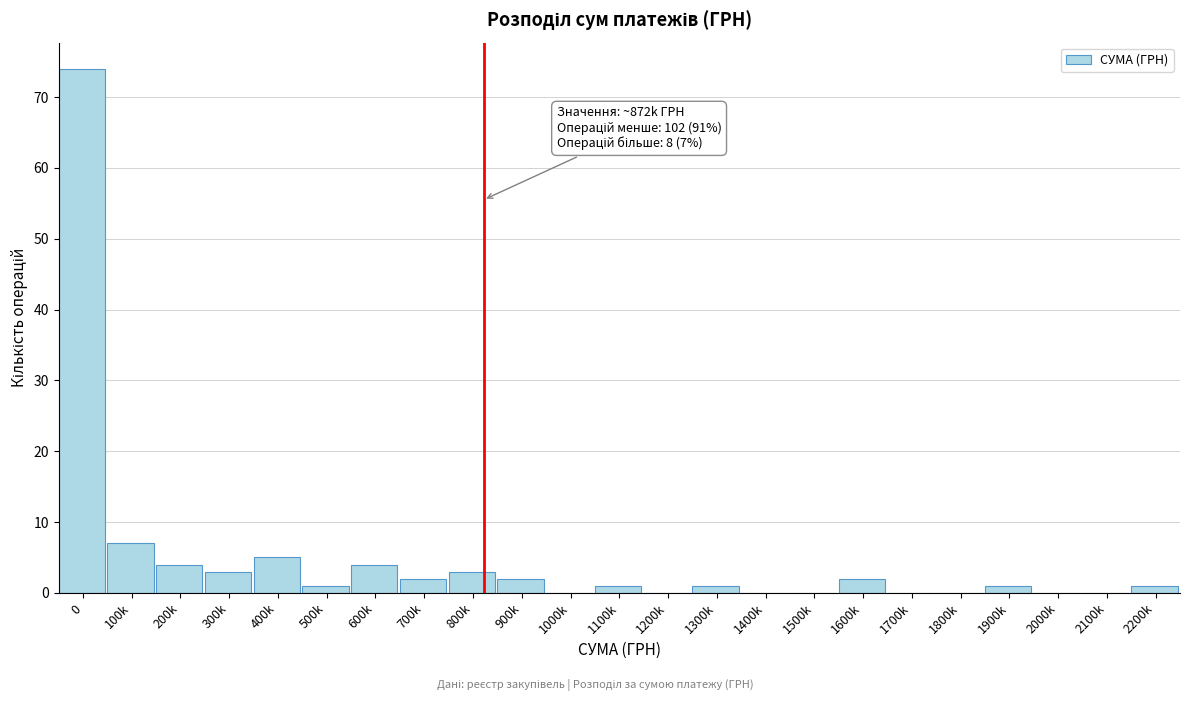

Reading left to right, transcribe all the data shown in this chart.

0=74	100k=7	200k=4	300k=3	400k=5	500k=1	600k=4	700k=2	800k=3	900k=2	1000k=0	1100k=1	1200k=0	1300k=1	1400k=0	1500k=0	1600k=2	1700k=0	1800k=0	1900k=1	2000k=0	2100k=0	2200k=1